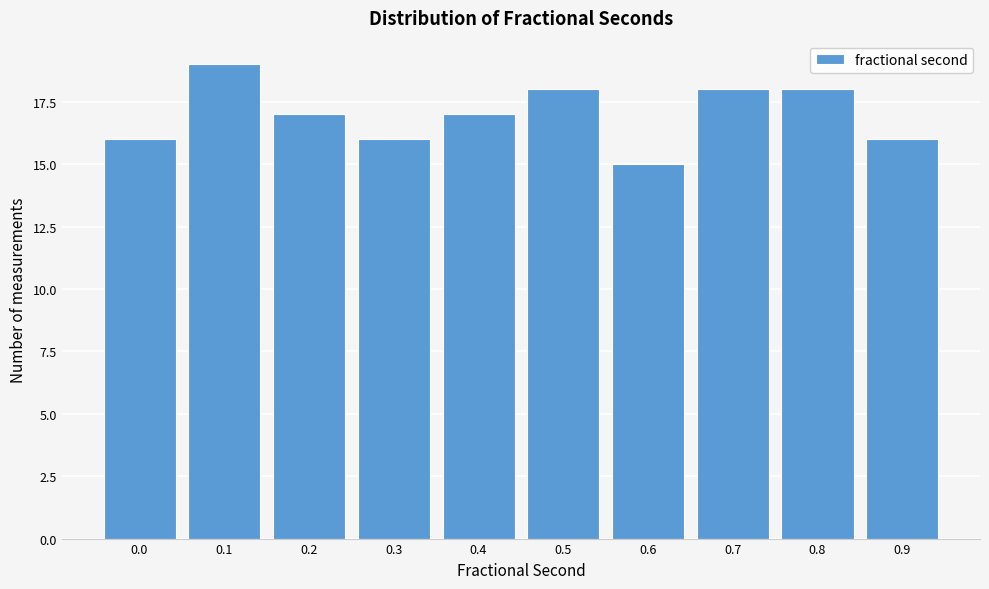

Reading right to left, extract all data points from this chart.

0.9=16	0.8=18	0.7=18	0.6=15	0.5=18	0.4=17	0.3=16	0.2=17	0.1=19	0.0=16